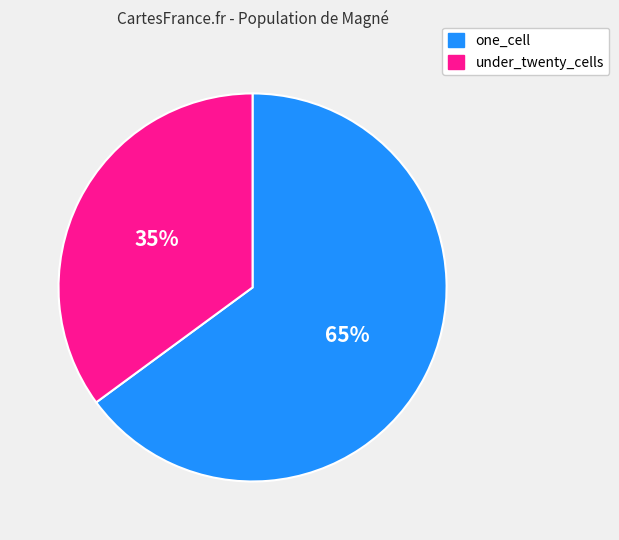

Count the number of slices in the pie.

2